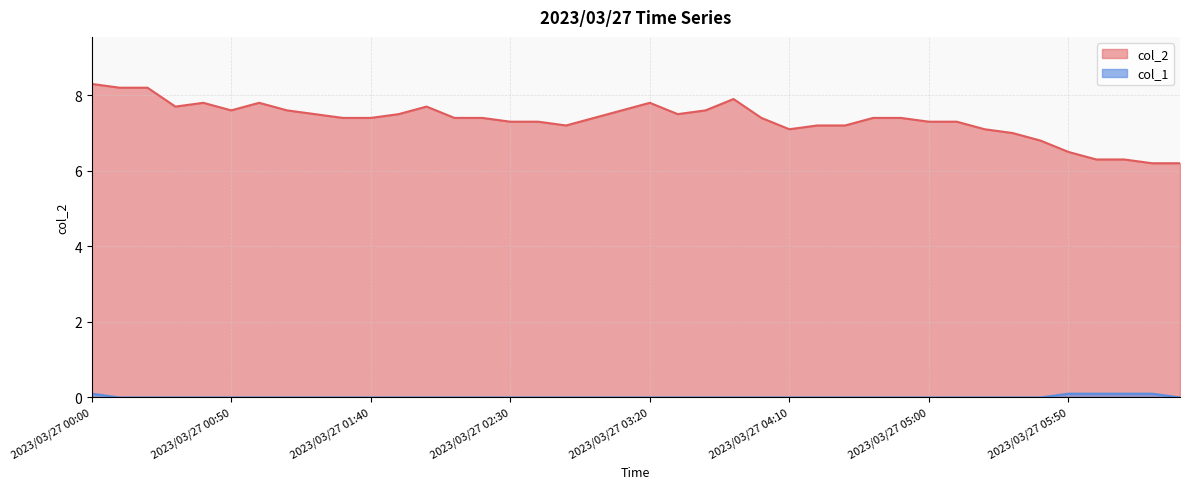

Between 2023/03/27 02:10 and 2023/03/27 06:30, which series saw the biggest shift?

col_2